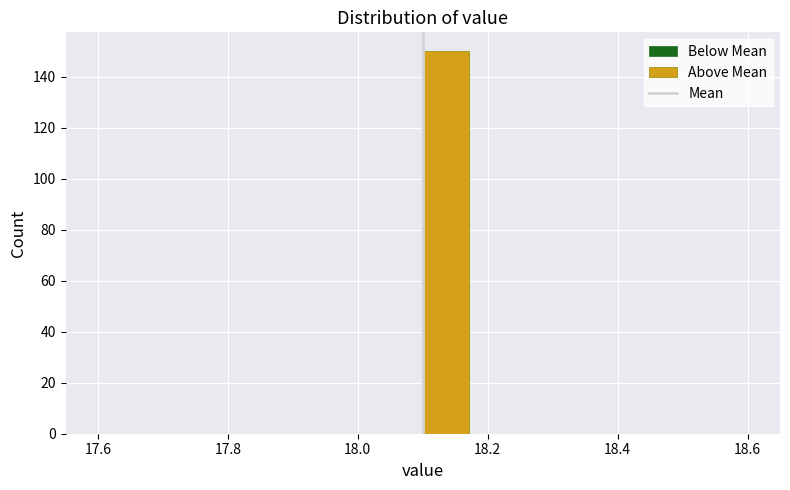

Read against the x-axis, roughly where is the centre of the tallest bar?

18.14